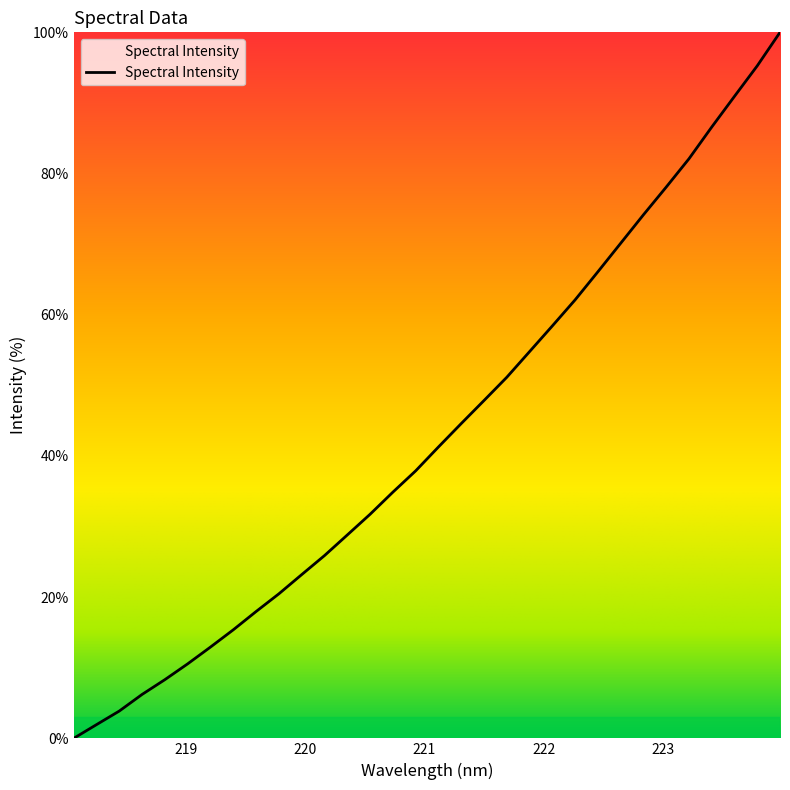

What is the greatest value displayed?

100.0